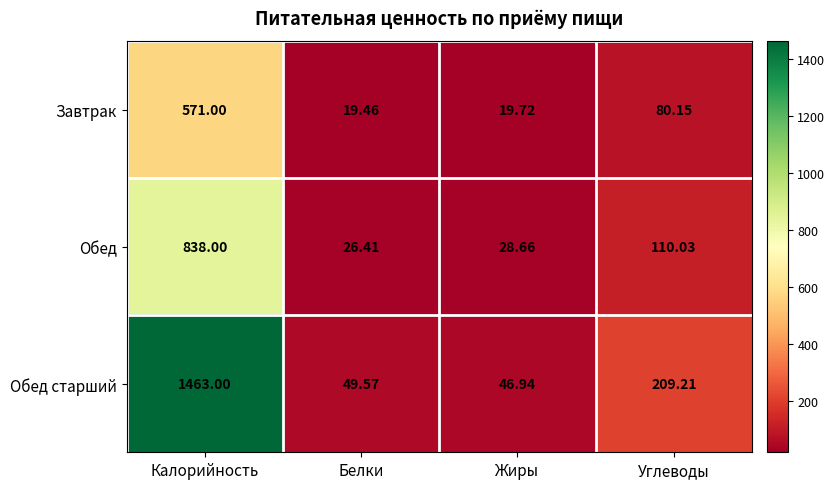

At which label does Обед reach its minimum?

Белки